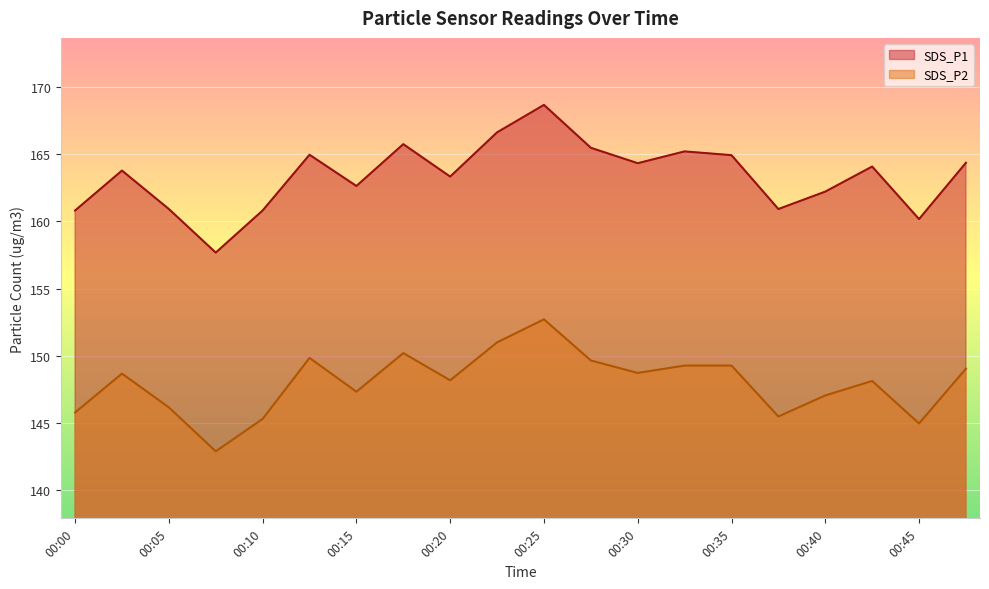

List the labels in order of SDS_P1 value, largest first.

00:25, 00:23, 00:18, 00:27, 00:32, 00:13, 00:35, 00:47, 00:30, 00:42, 00:02, 00:20, 00:15, 00:40, 00:05, 00:37, 00:00, 00:10, 00:45, 00:08